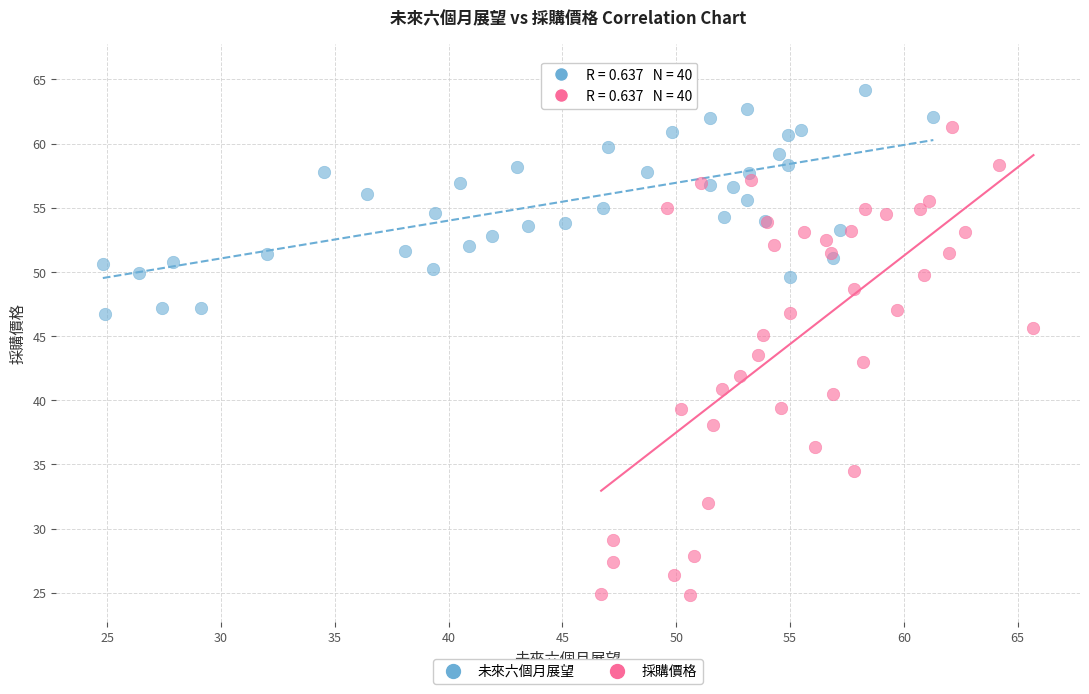

Which series contains the lowest Y value?

採購價格